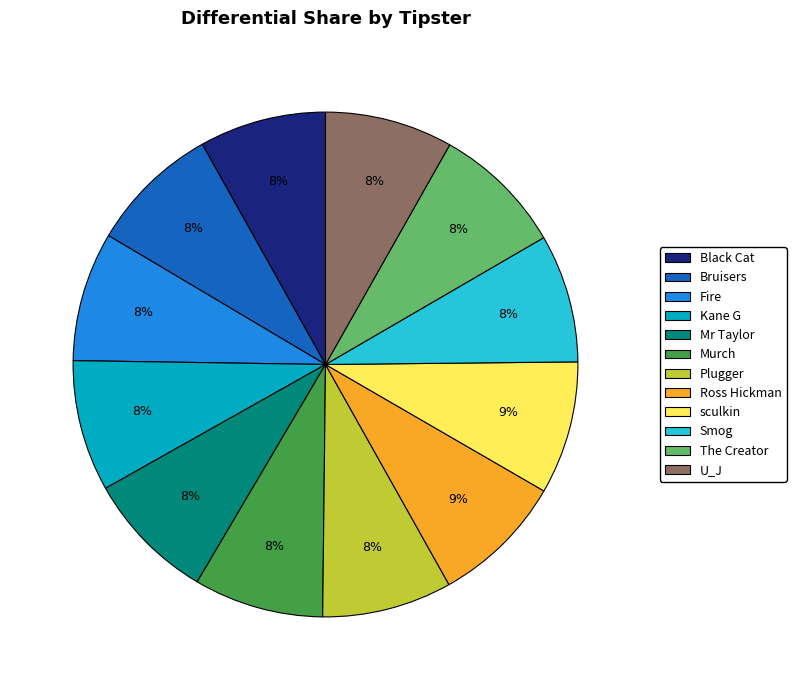

To the nearest percent, what percentage of the pie is Smog?

8%